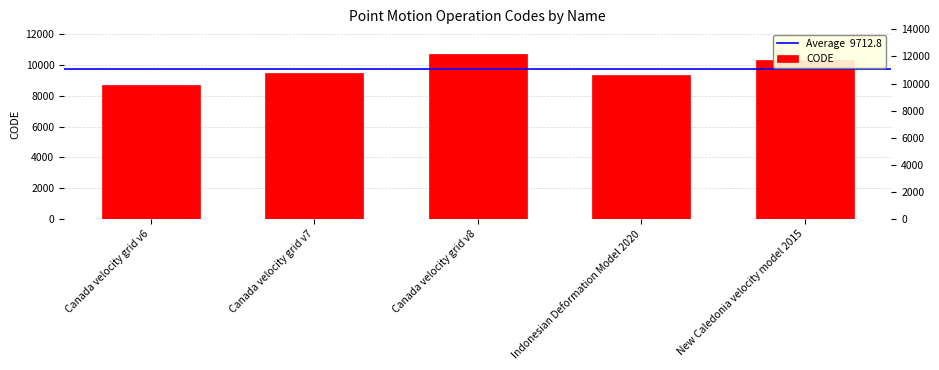

The chart shows a value of 15842 at Canada velocity grid v7. True or false?

False